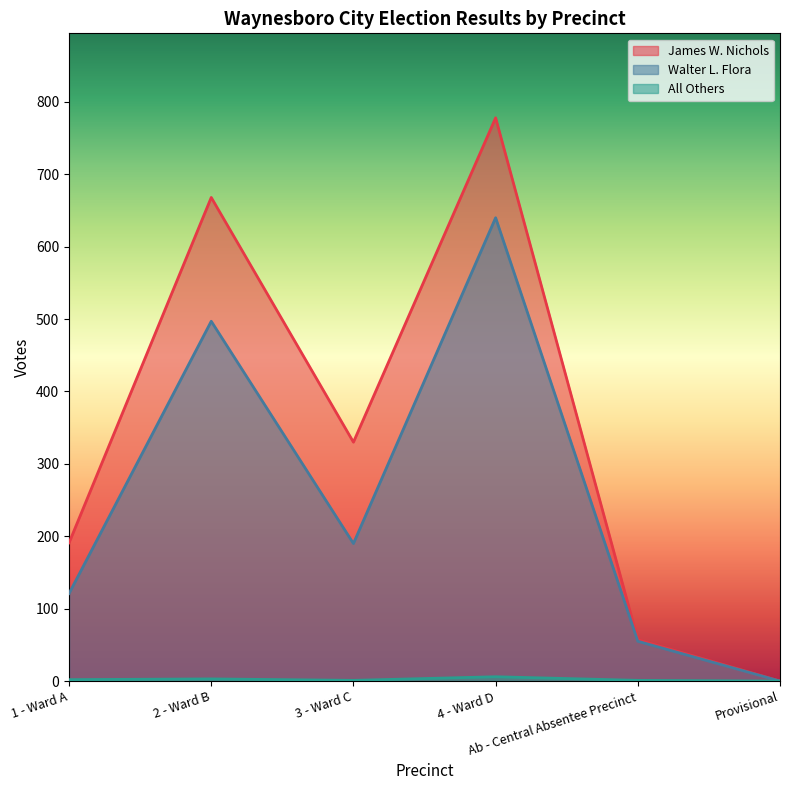

What is the label of the 5th point from the left?

Ab - Central Absentee Precinct